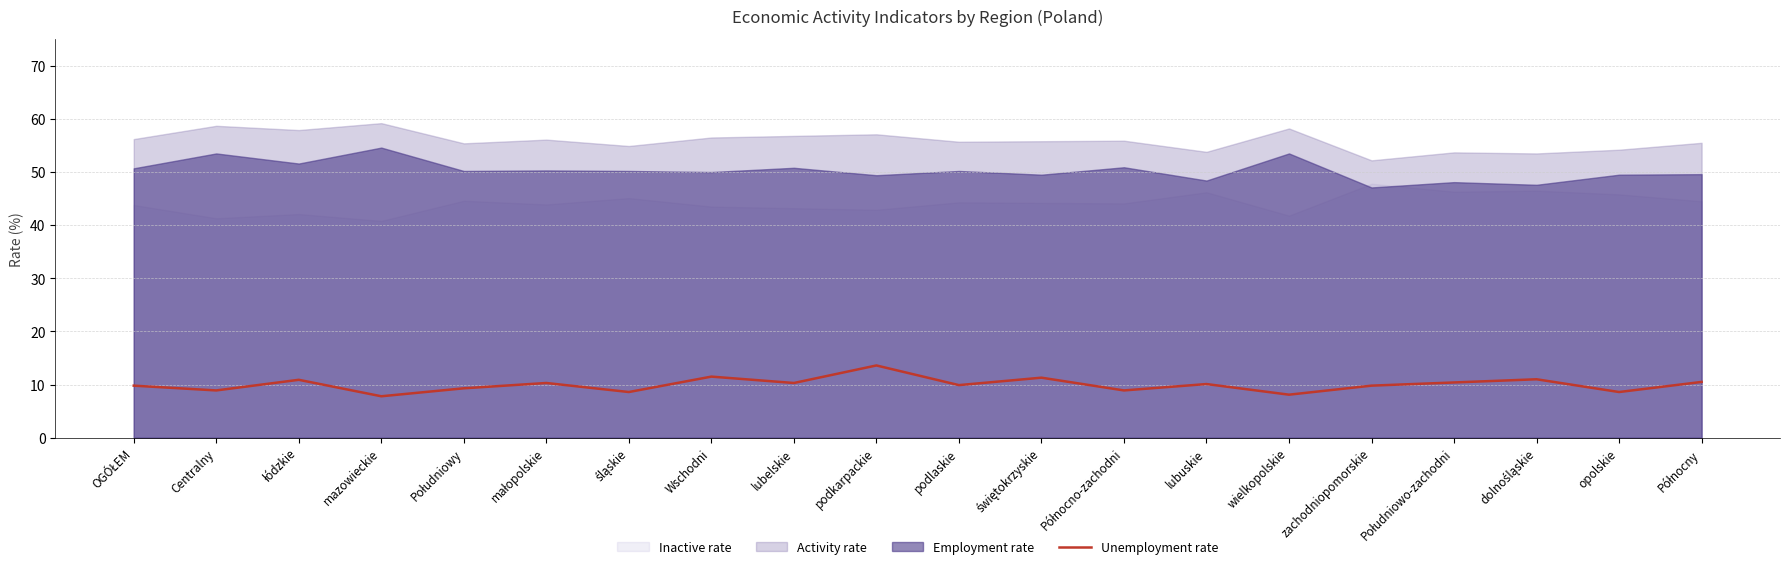

At which category does the data reach its first local valley?

Centralny